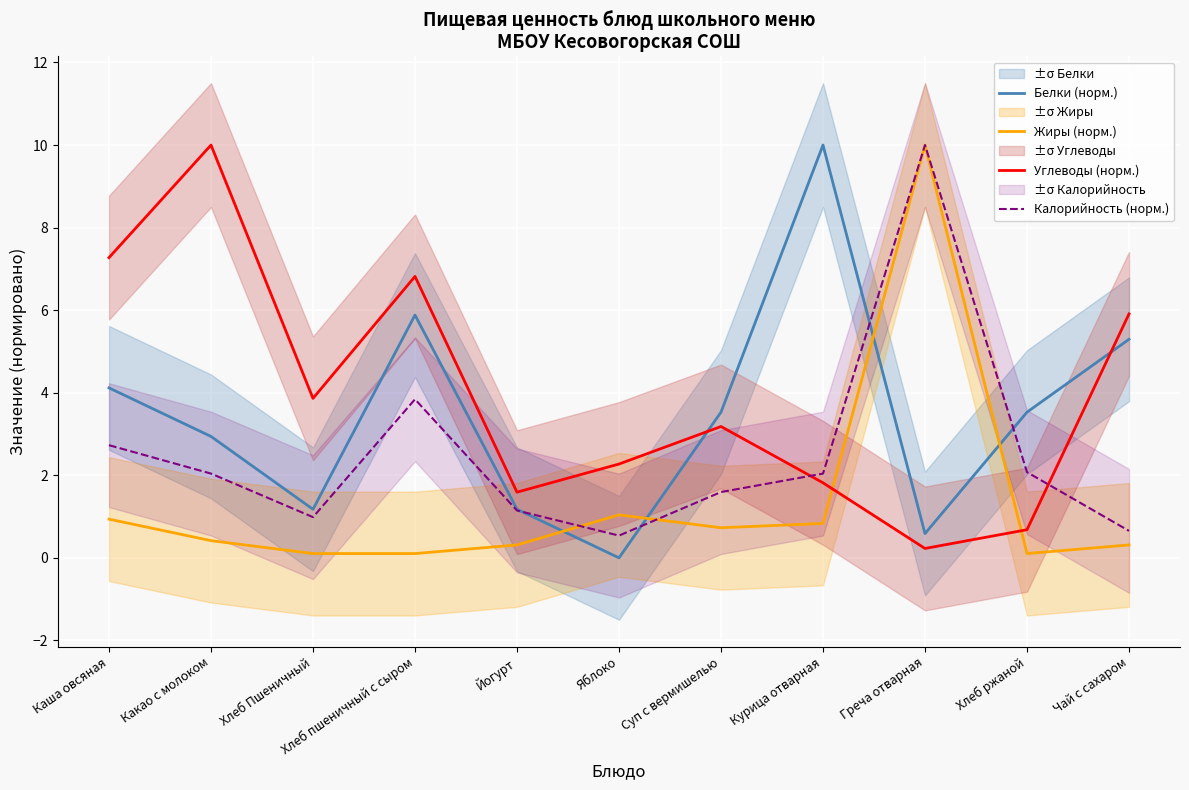

Is it true that Жиры (норм.) equals 0.2 at Суп с вермишелью?

False